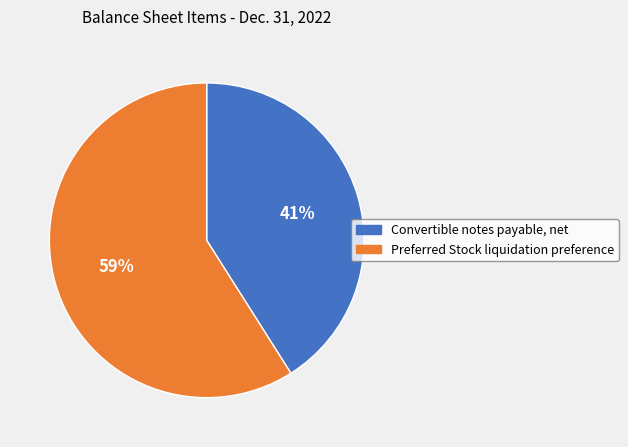

To the nearest percent, what is the difference between the Convertible notes payable, net and Preferred Stock liquidation preference slice percentages?

18%